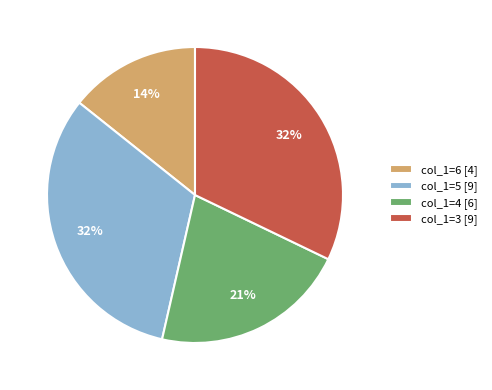

To the nearest percent, what is the combined percentage of col_1=4 [6] and col_1=5 [9]?

54%